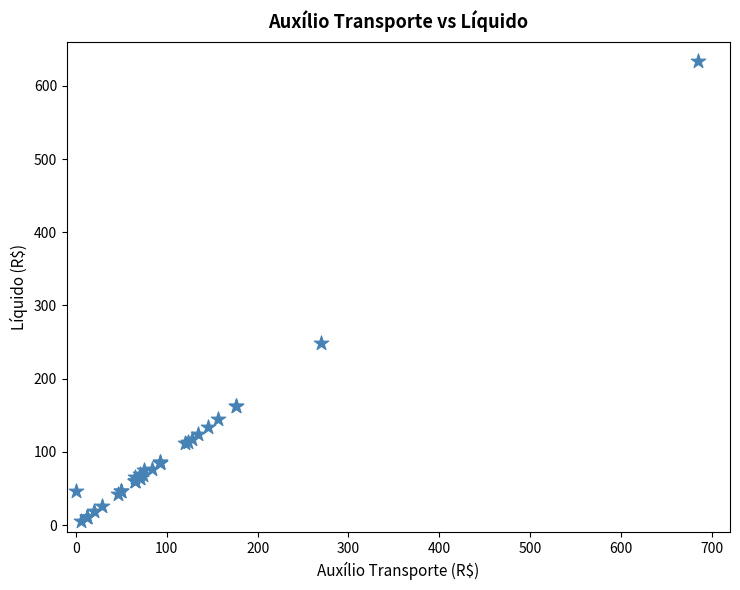

What Y value in the scatter plot is closest to 319?

249.3